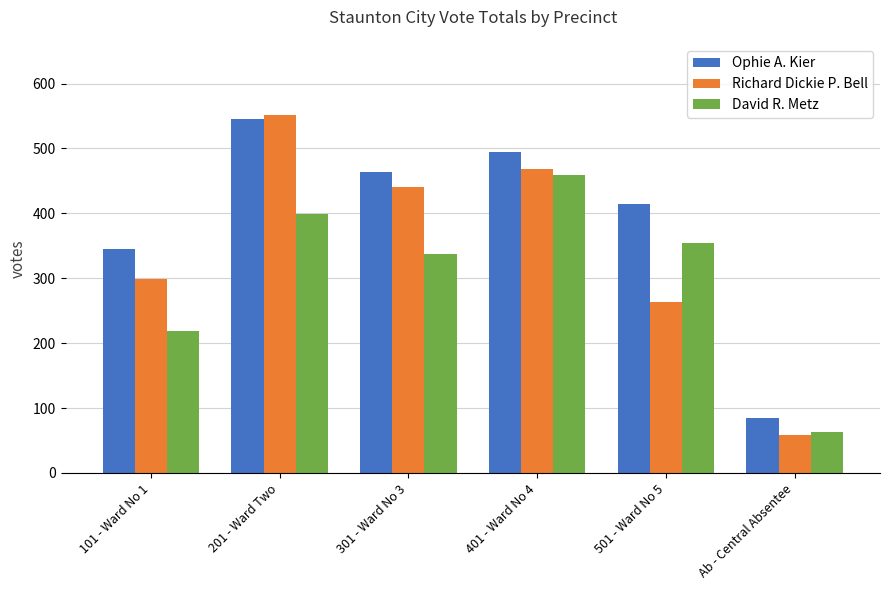

What is the minimum value for David R. Metz?

63